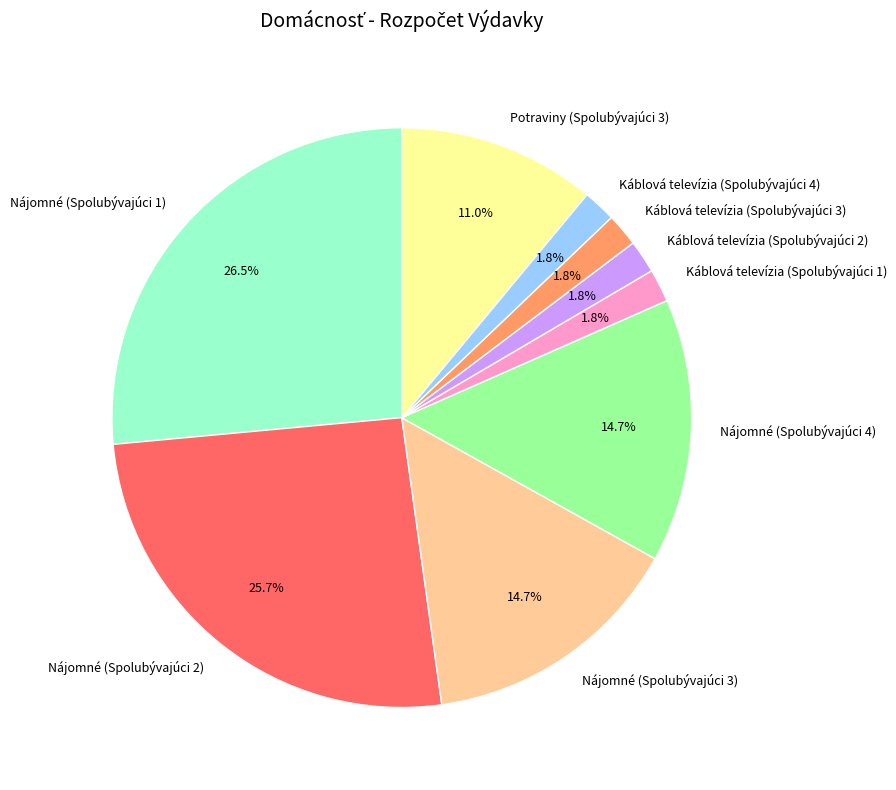

How much of the chart is everything except Nájomné (Spolubývajúci 3)?

85.3%